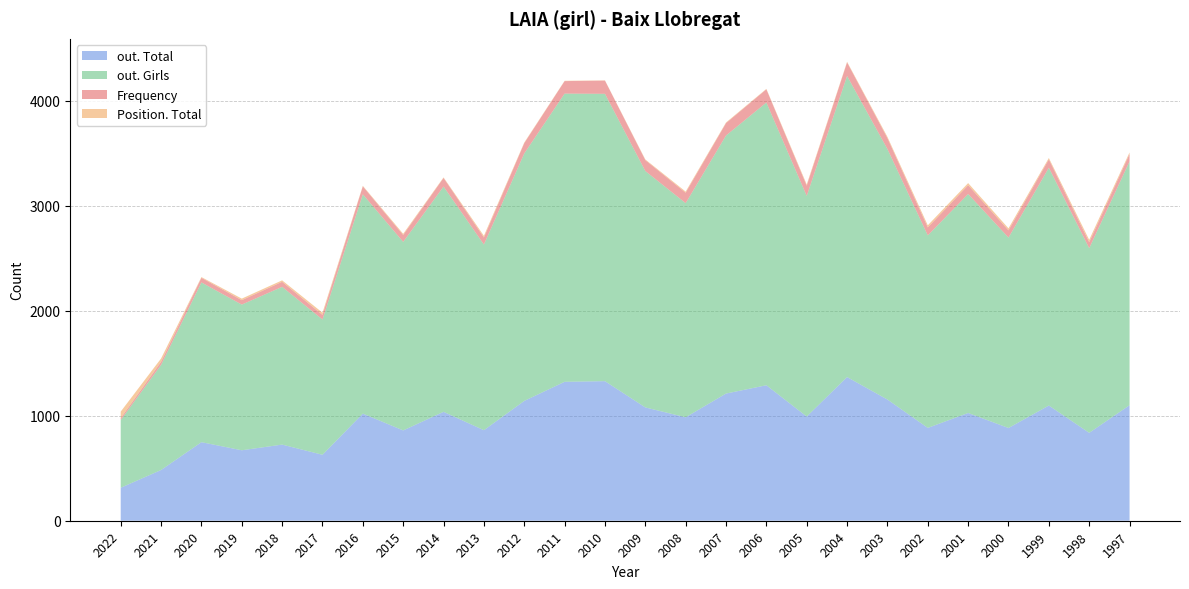

Reading left to right, what are all the values shown in this chart?

Frequency: 18	29	44	42	48	44	76	66	82	67	98	119	126	104	99	118	126	97	129	104	76	84	69	80	57	71
Position. Total: 62	32	7	15	14	21	5	11	5	16	6	3	2	6	11	6	4	12	6	12	20	20	19	13	23	15
out. Total: 314	483	748	671	725	628	1020	860	1037	862	1141	1323	1329	1079	985	1211	1290	992	1368	1154	884	1026	883	1097	837	1100
out. Girls: 645	1001	1521	1387	1502	1288	2088	1795	2145	1768	2356	2744	2736	2251	2039	2457	2692	2101	2867	2385	1833	2085	1813	2264	1758	2321